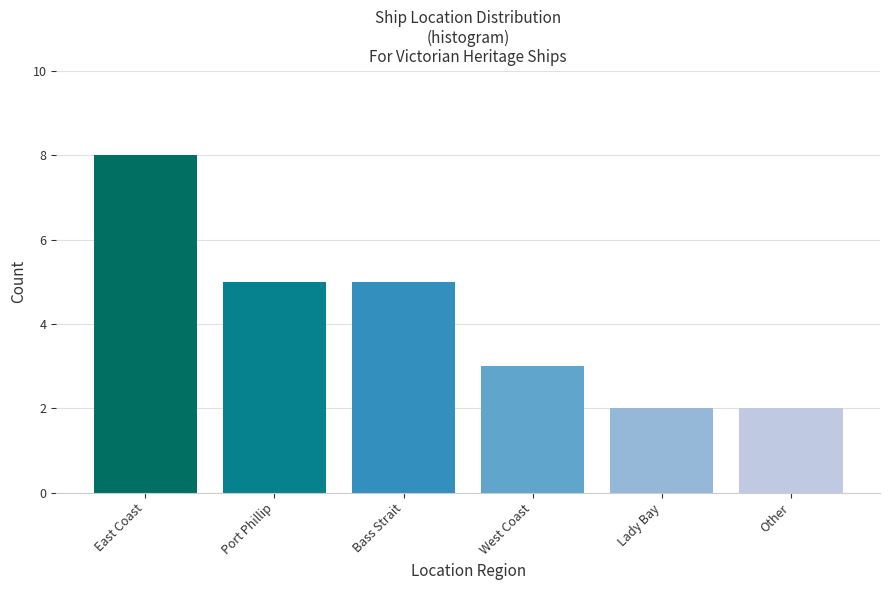

Reading right to left, list all the values displayed in this chart.

2	2	3	5	5	8